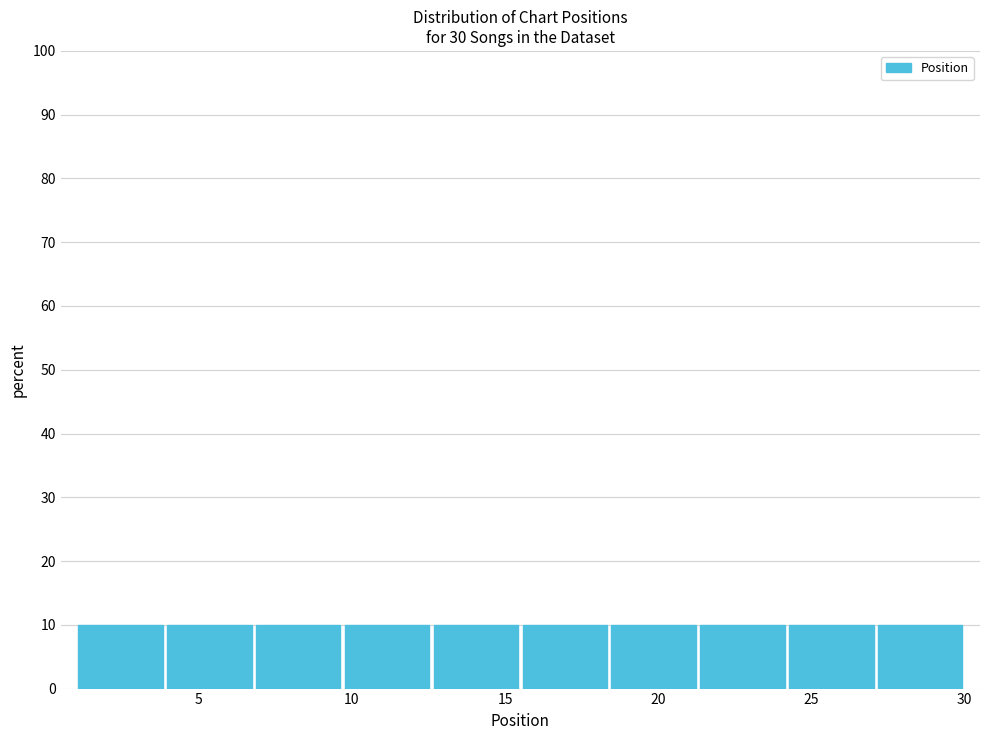

Reading left to right, transcribe this chart: for each bar, give the range it covers on the x-axis and its height. Neither the bar edges nor the heights are printed on the chart, so give them approximately, as read against the axes.

1.0 to 3.9: 10
3.9 to 6.8: 10
6.8 to 9.7: 10
9.7 to 12.6: 10
12.6 to 15.5: 10
15.5 to 18.4: 10
18.4 to 21.3: 10
21.3 to 24.2: 10
24.2 to 27.1: 10
27.1 to 30.0: 10